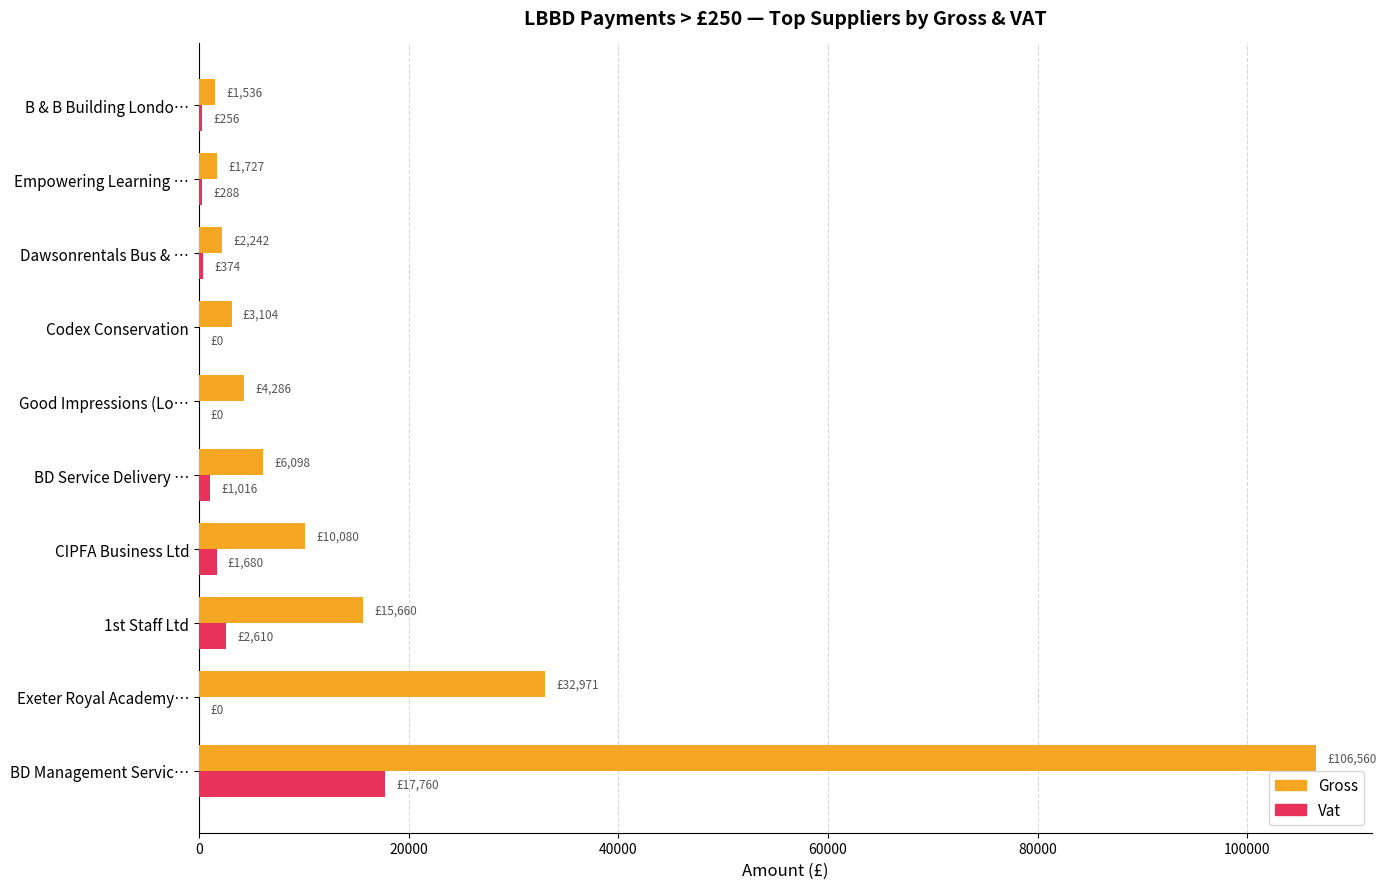

What is the maximum value for Vat?

17760.0